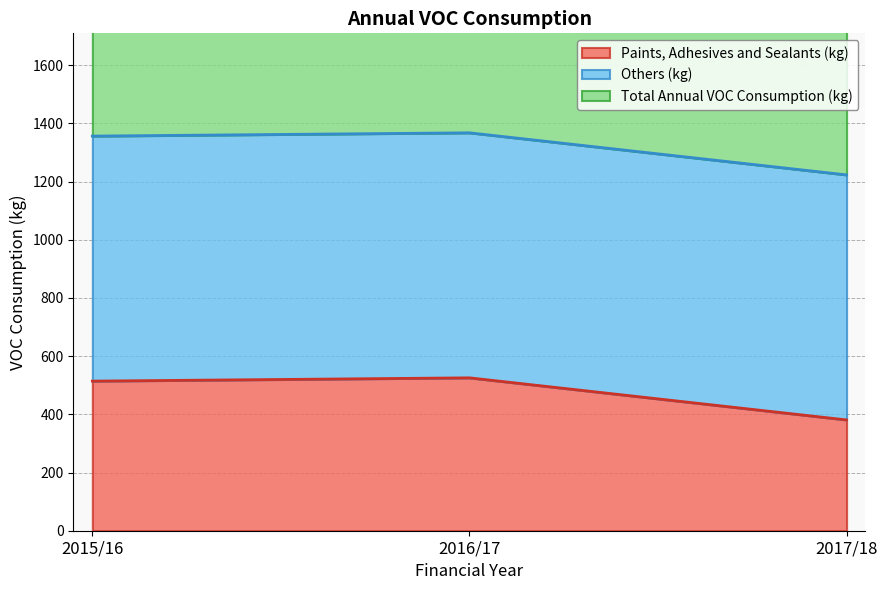

At which label does Paints, Adhesives and Sealants (kg) reach its minimum?

2017/18